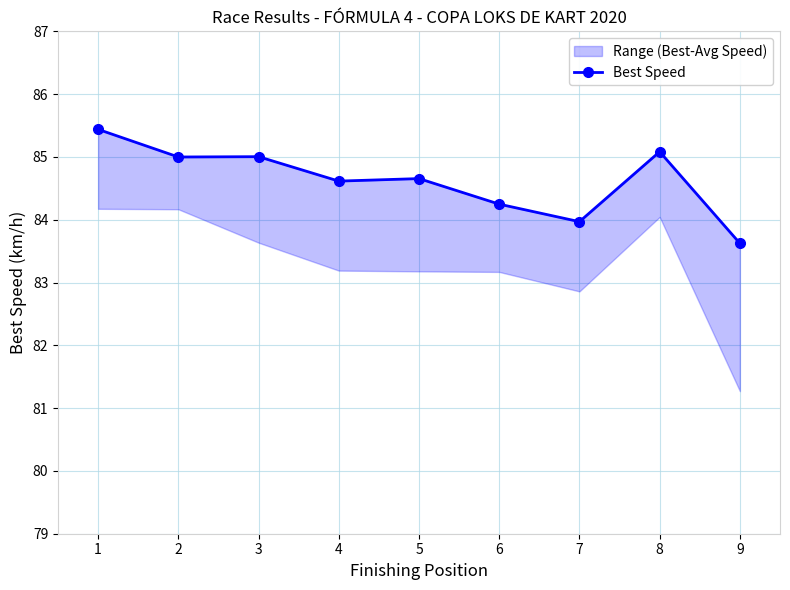

Reading left to right, transcribe all the data shown in this chart.

85.4	85.0	85.0	84.6	84.7	84.2	84.0	85.1	83.6